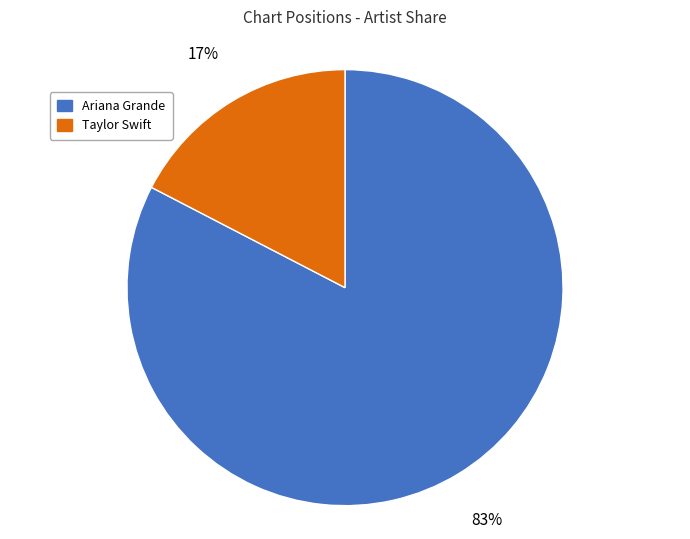

To the nearest percent, what percentage of the pie is Ariana Grande?

83%